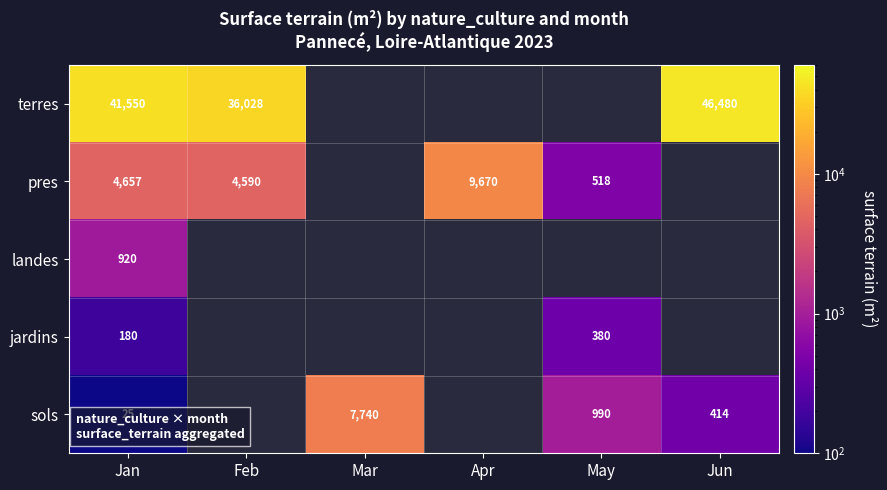

Is it true that terres equals 21745 at Jan?

False